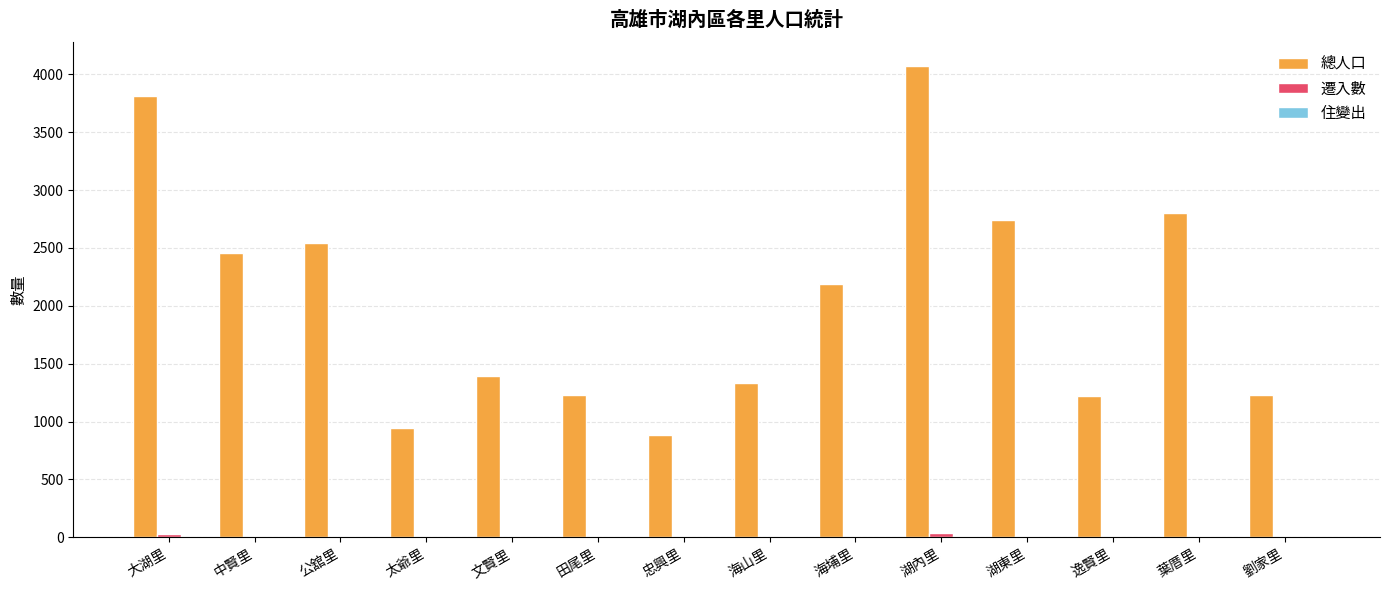

The value of 總人口 at 太爺里 is 279. True or false?

False